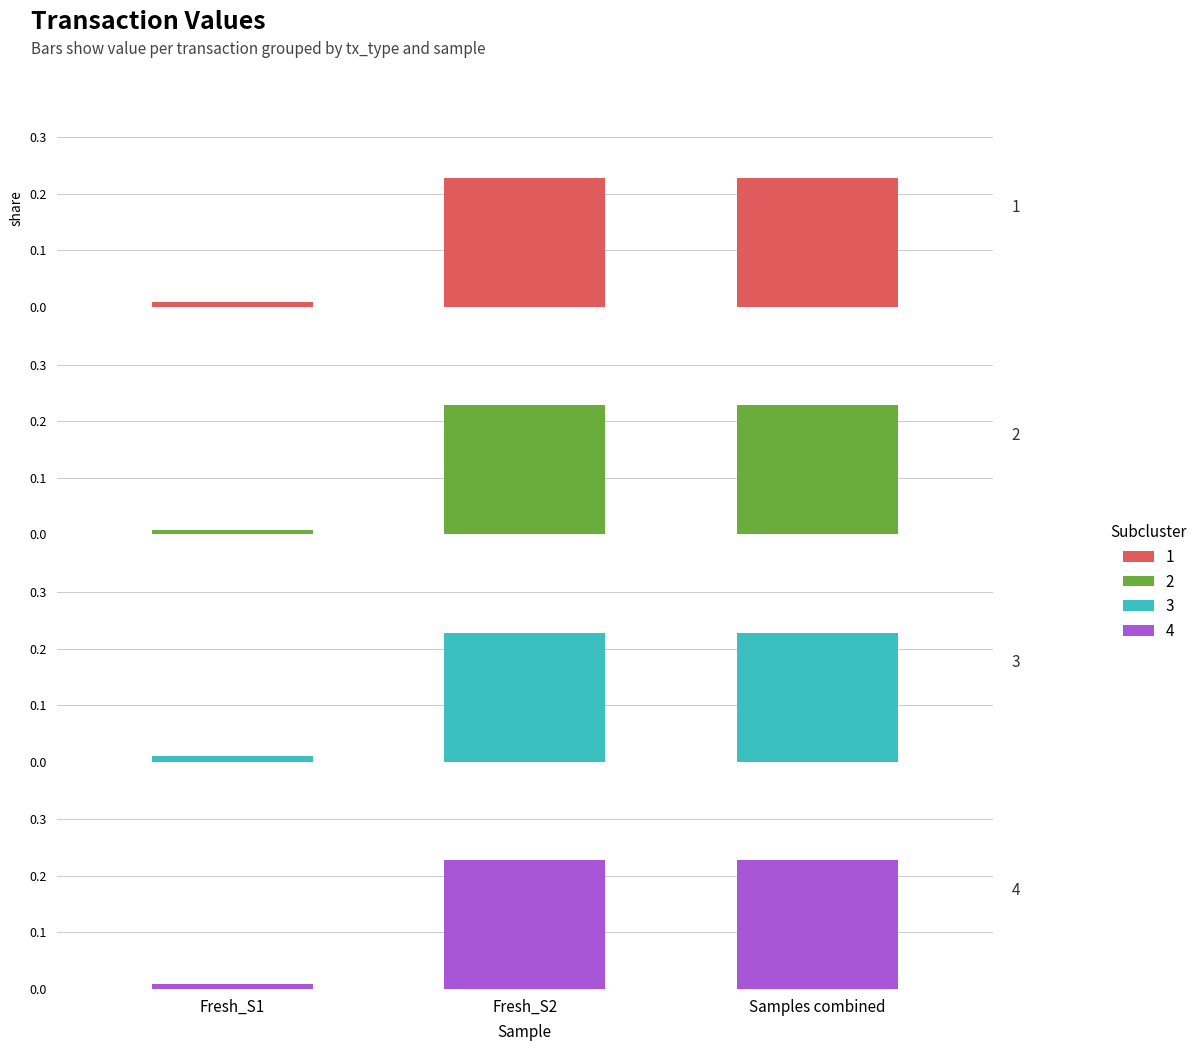

What is the maximum value for Regular-1?

0.2